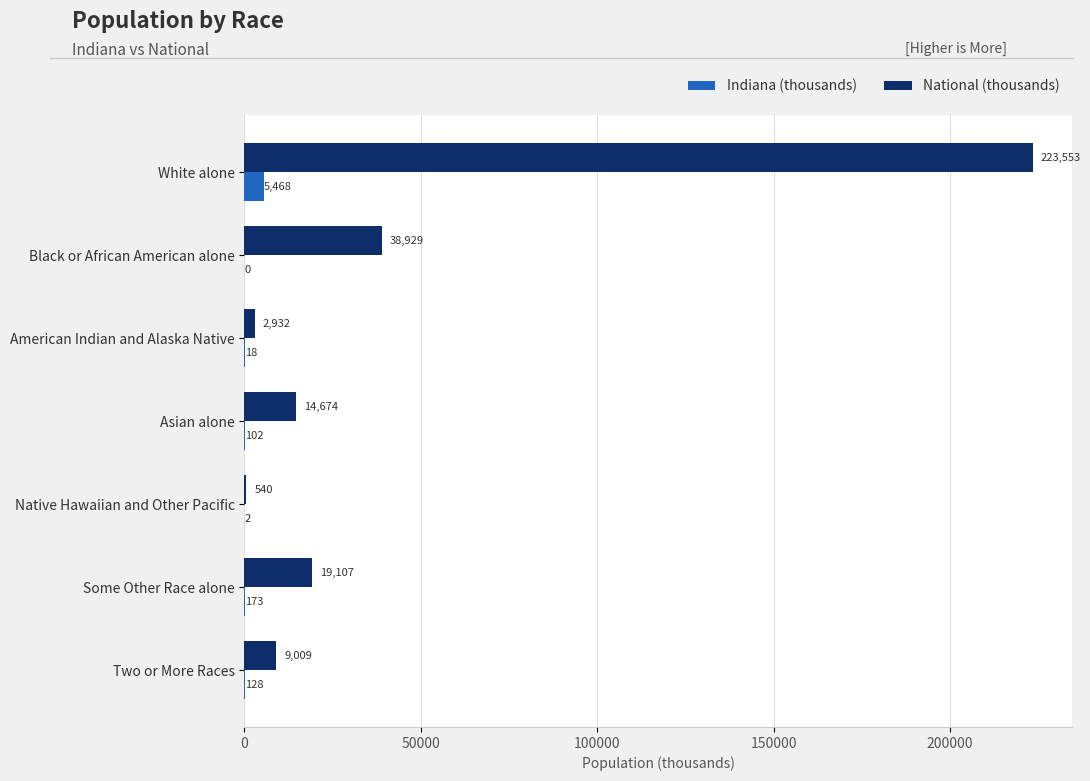

True or false: National (thousands) has a value of 38929.3 at Black or African American alone.

True